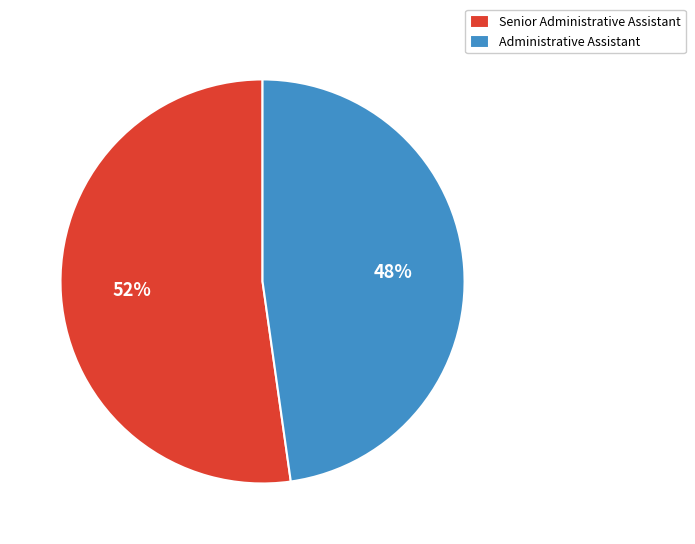

How many segments does this pie chart have?

2